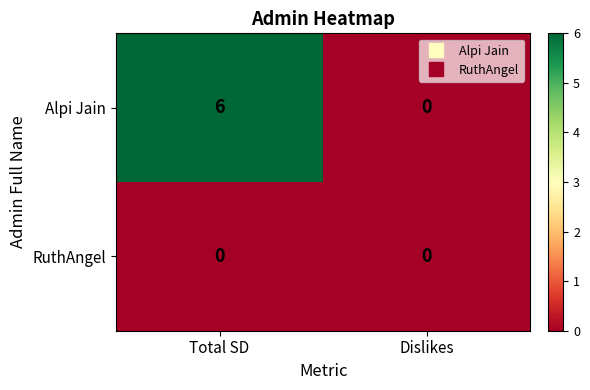

Between Total SD and Dislikes, which series saw the biggest shift?

Alpi Jain